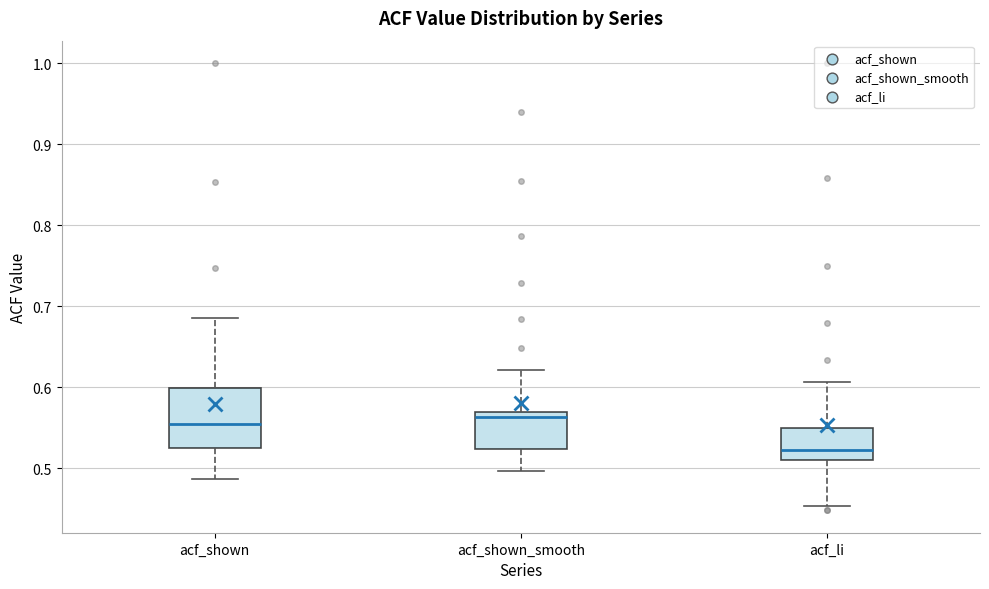

Which box is the tallest, from its lower edge to its upper edge?

acf_shown